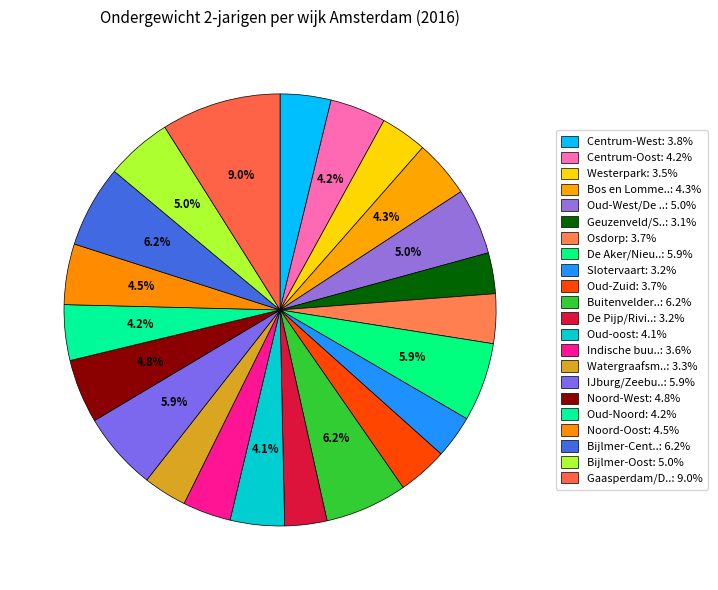

How many segments does this pie chart have?

22